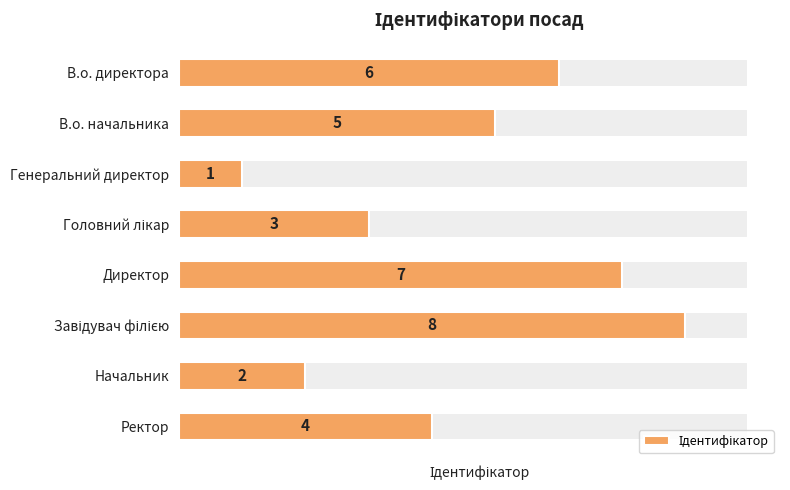

Reading left to right, transcribe all the data shown in this chart.

6	5	1	3	7	8	2	4